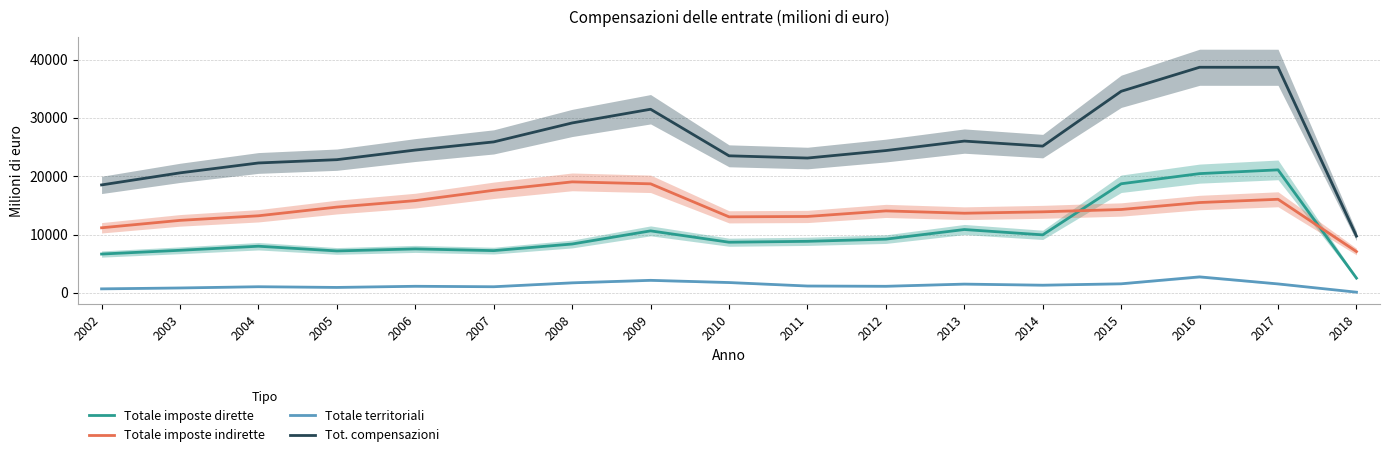

At which category does Totale imposte dirette reach its first local peak?

2004